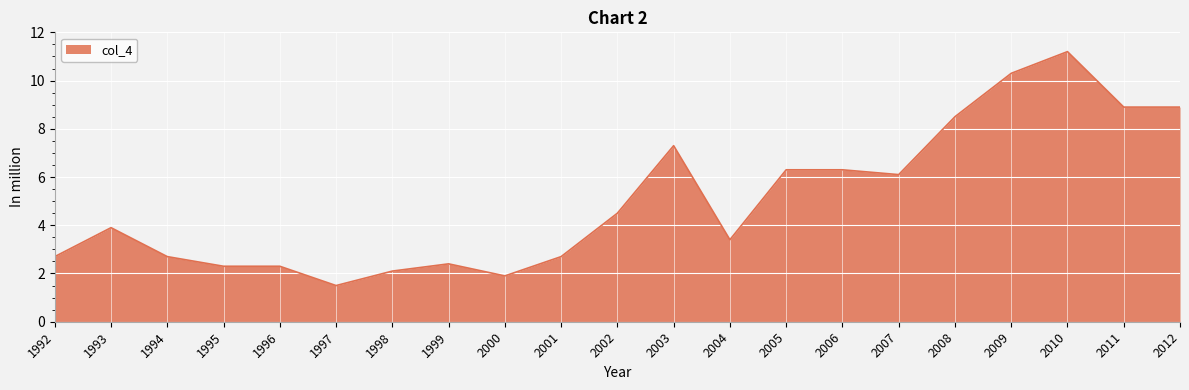

How many lines are shown in the chart?

1